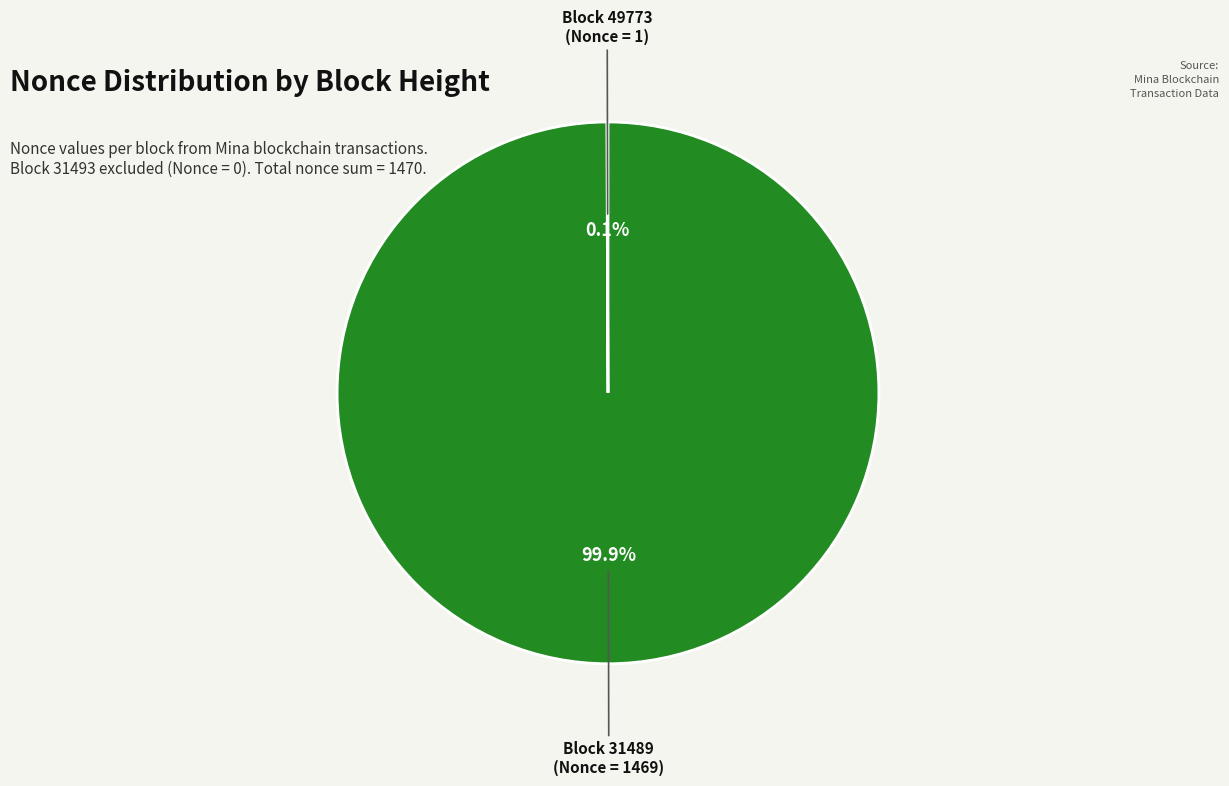

Does any single category account for the majority?

Yes